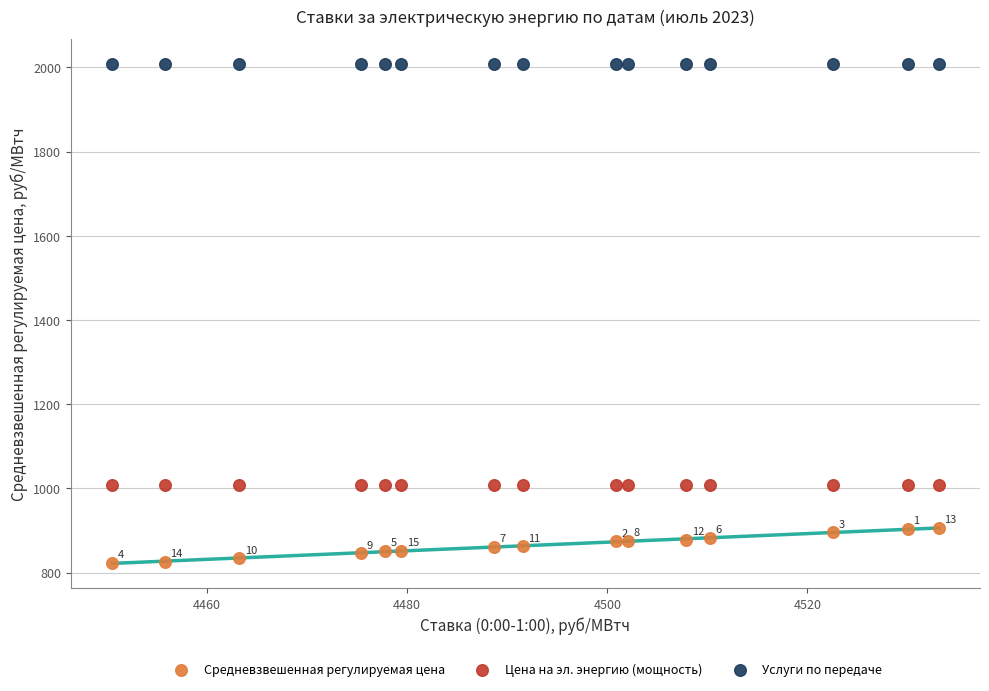

Which series reaches the maximum Y coordinate?

Услуги по передаче